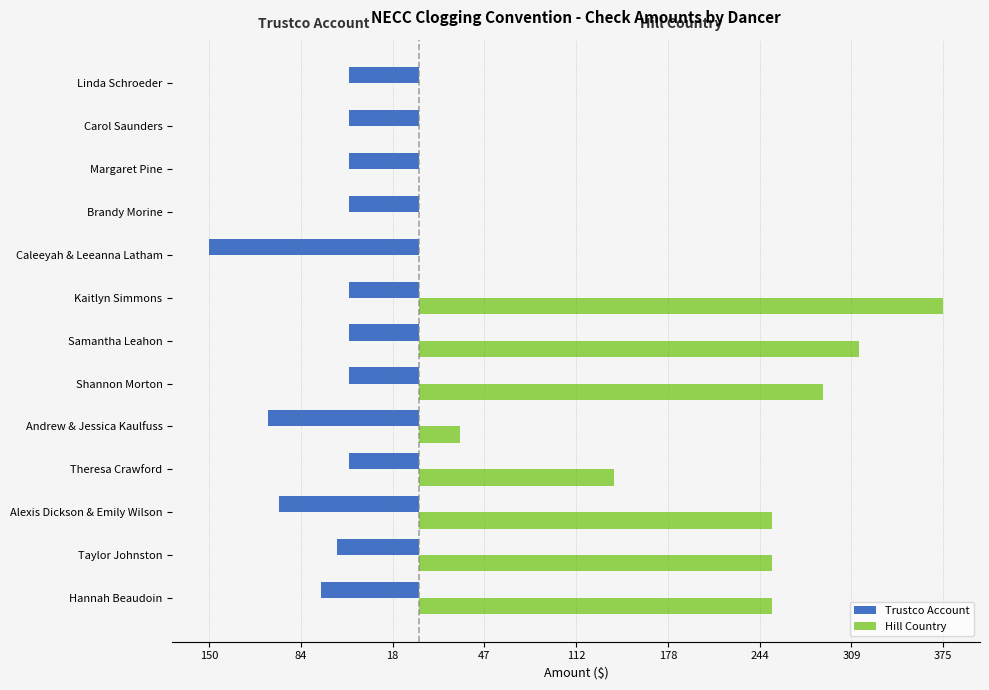

What are all the series names shown in the legend?

Trustco Account, Hill Country